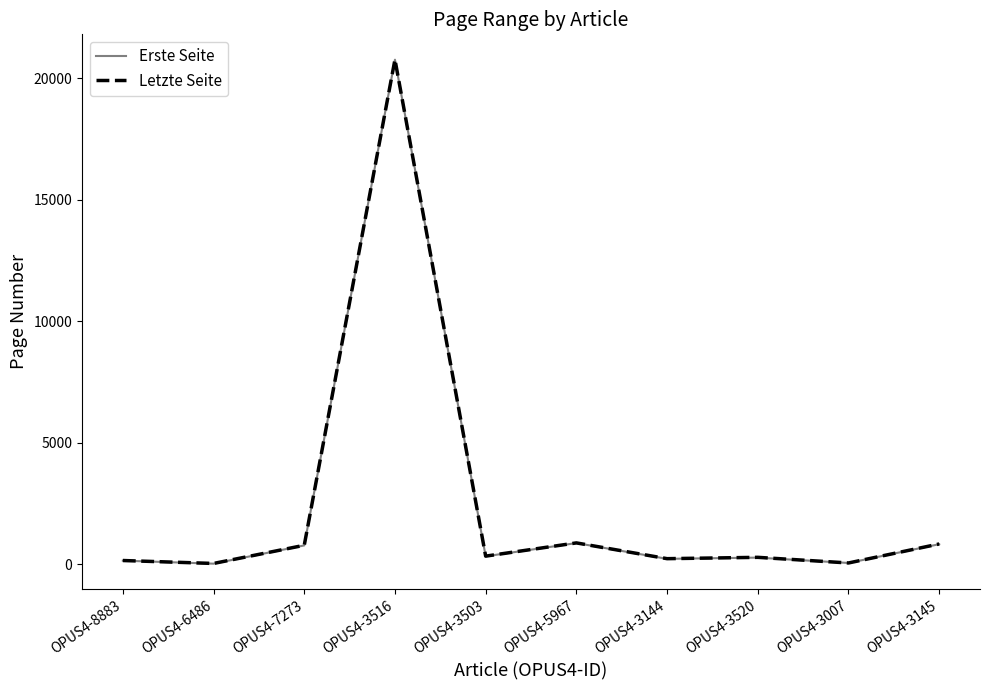

Does the chart display data point markers on the line(s)?

No